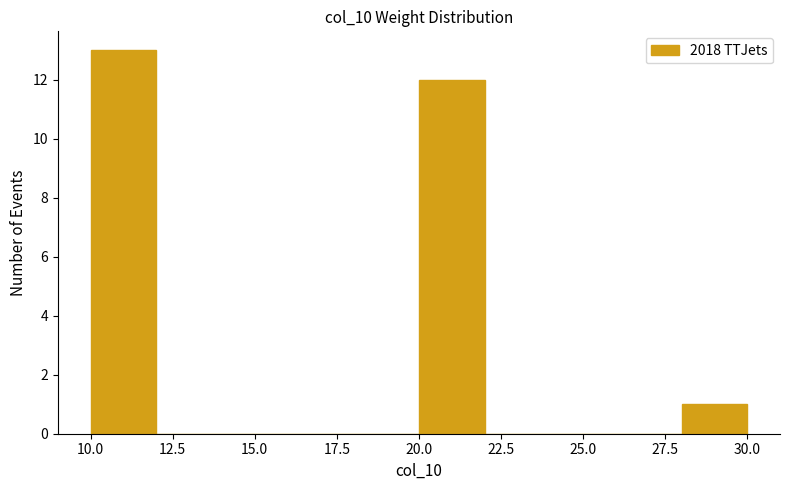

Reading left to right, transcribe this chart: for each bar, give the range it covers on the x-axis and its height. The values are not printed on the chart, so give them approximately, as read against the axis.

10 to 12: 13
12 to 14: 0
14 to 16: 0
16 to 18: 0
18 to 20: 0
20 to 22: 12
22 to 24: 0
24 to 26: 0
26 to 28: 0
28 to 30: 1